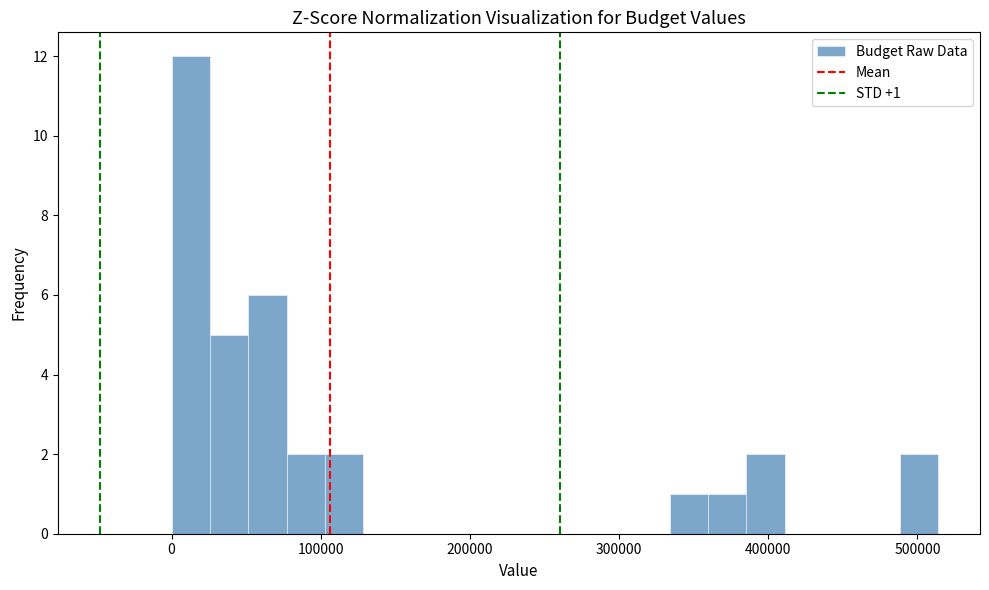

Read against the x-axis, roughly where is the centre of the tallest bar?

10000